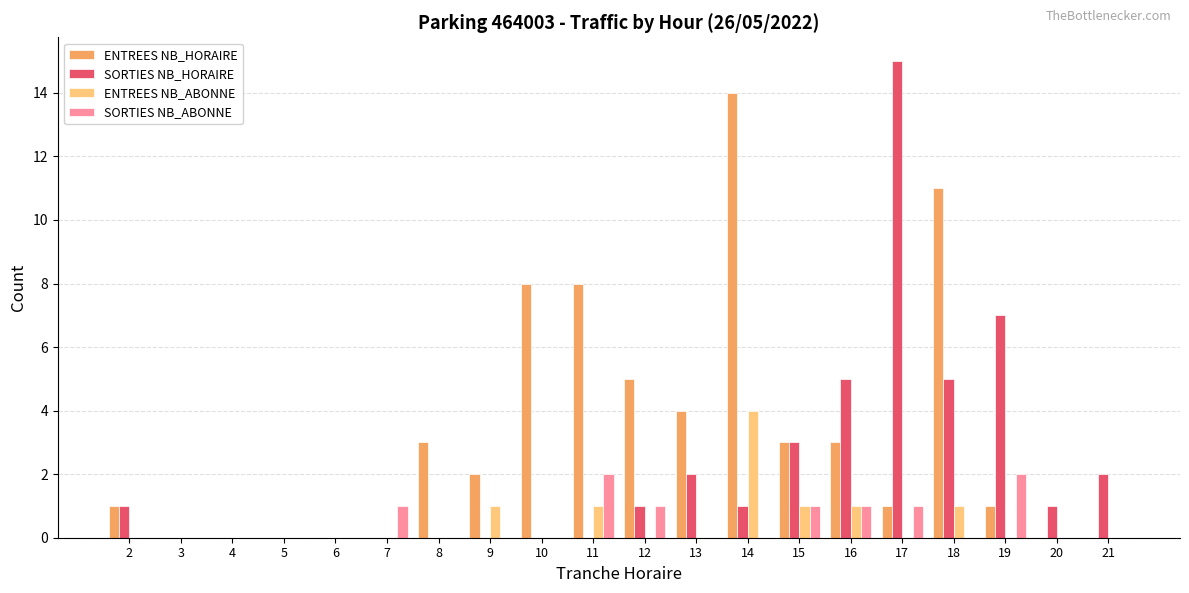

What is the sum of the ENTREES NB_ABONNE values at 5 and 18?

1